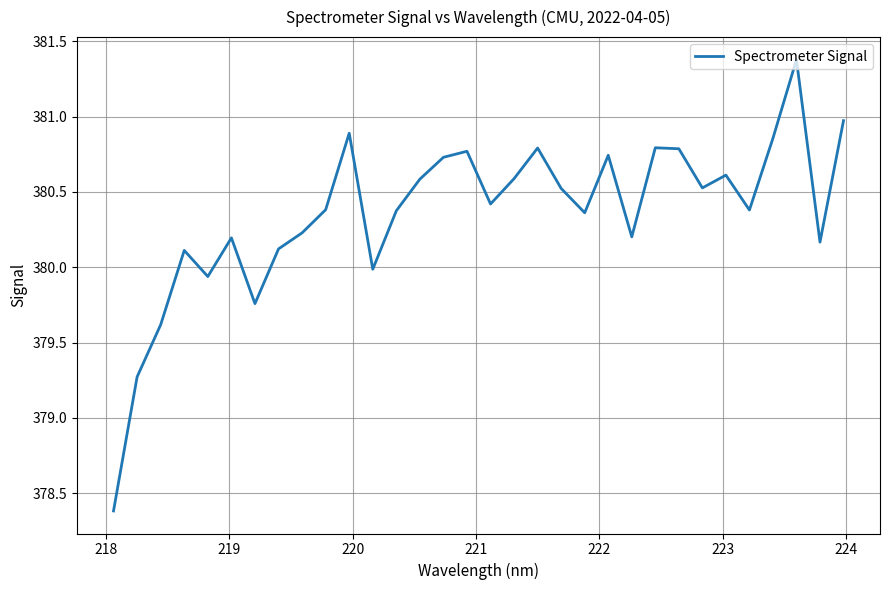

True or false: there are more than 2 points higher than both neighbors.

True